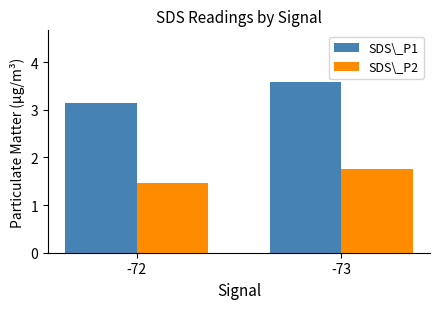

Rank the series by their average value, from highest to lowest.

SDS\_P1, SDS\_P2